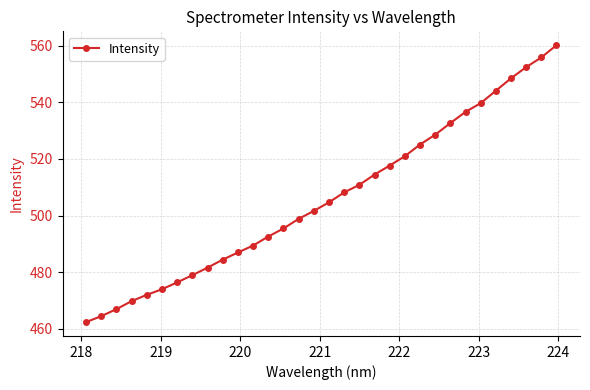

What is the average value?

506.1